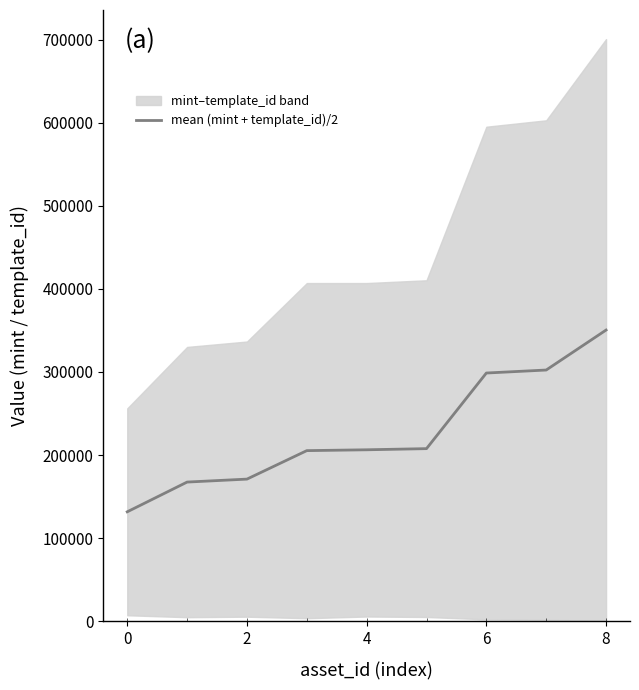

True or false: the data shows 290713.1 at 0.

False